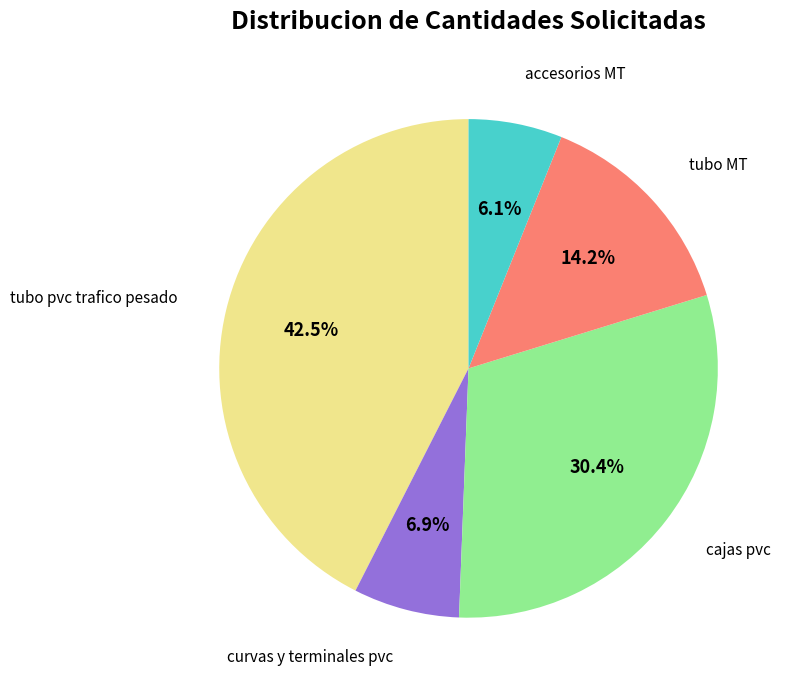

Is there a majority slice in this chart?

No